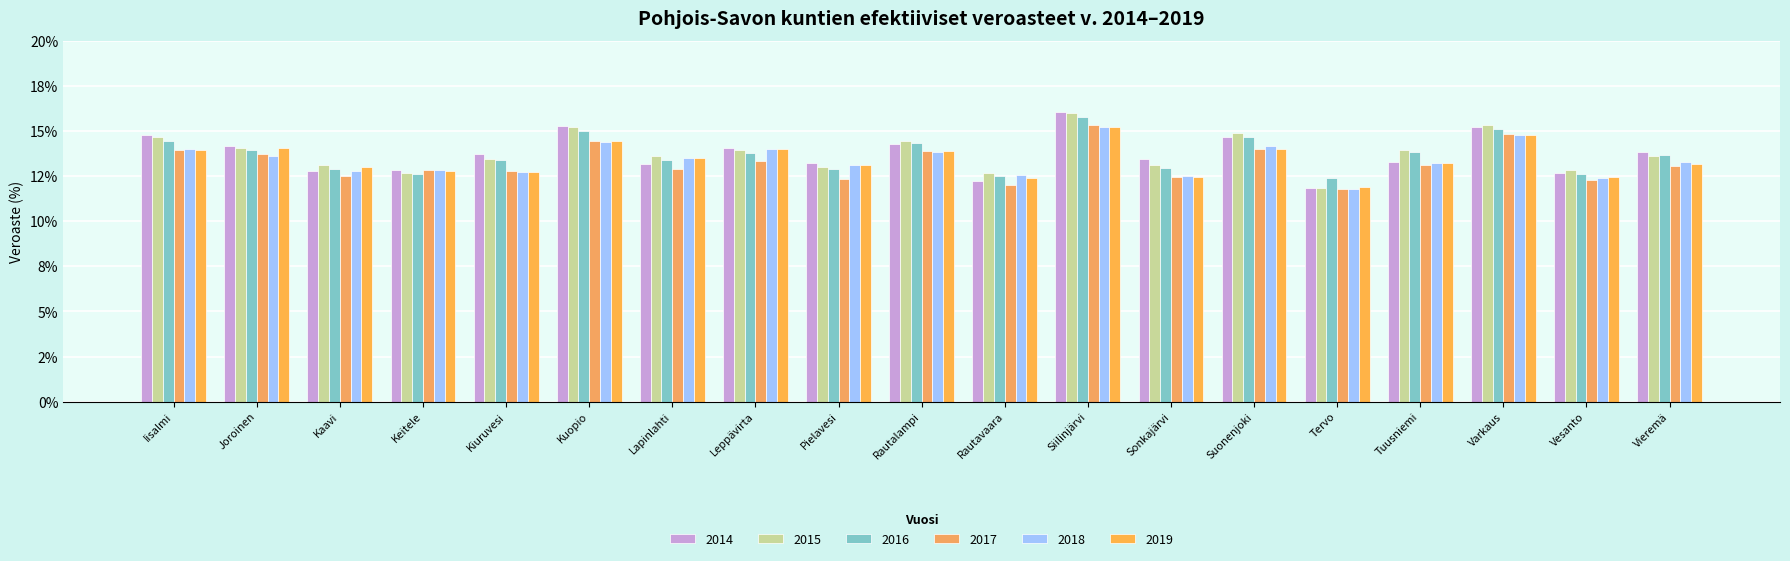

What is the average value of the 2017 series?

13.2